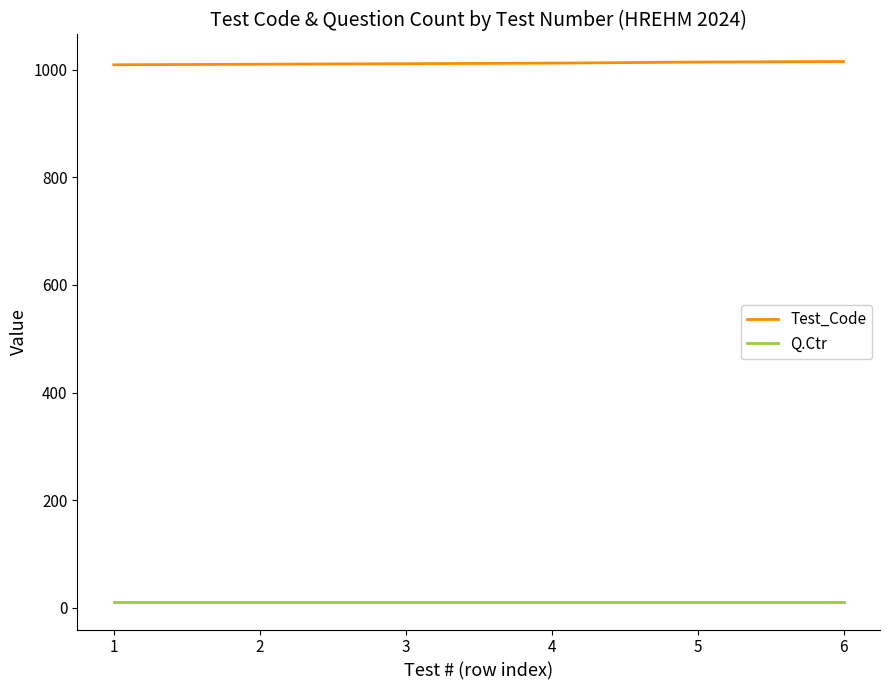

Which series has the largest total across all categories?

Test_Code